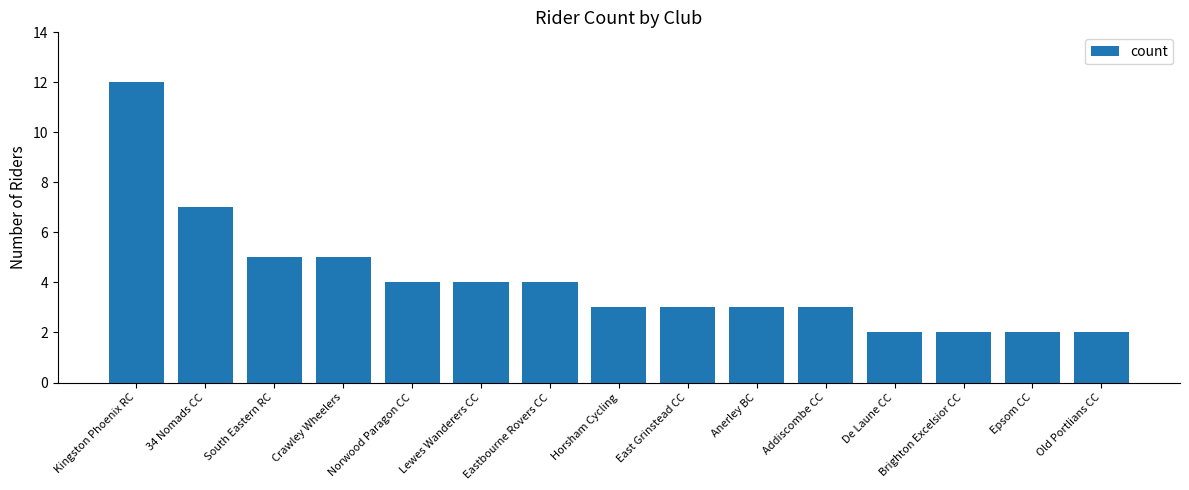

What is the change in value from Kingston Phoenix RC to Horsham Cycling?

-9